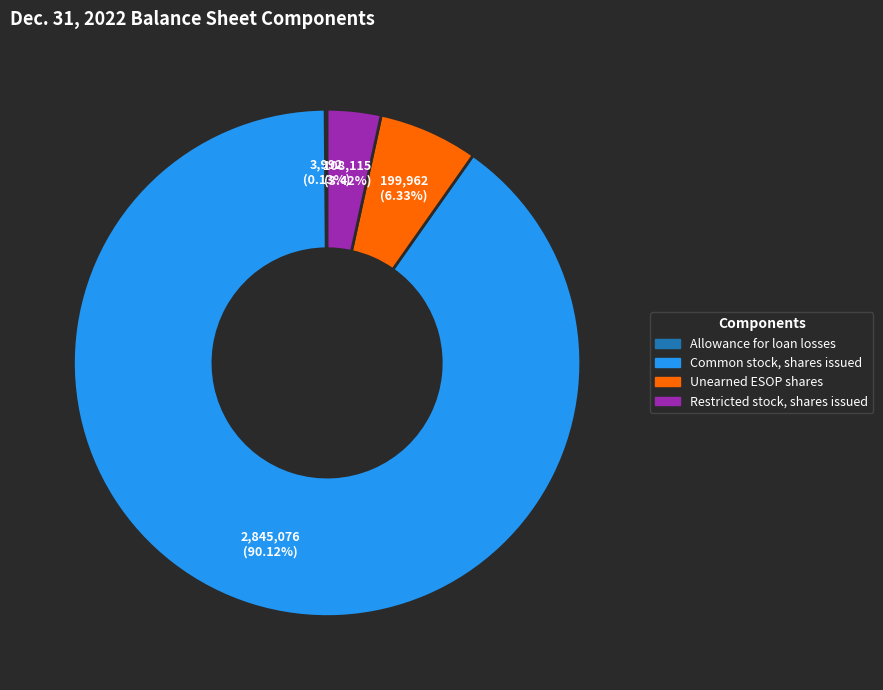

To the nearest percent, what portion does Unearned ESOP shares represent?

6%